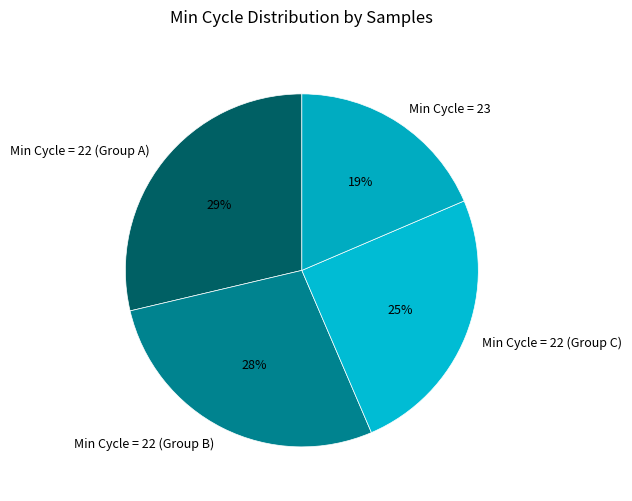

Which slice is the largest?

Min Cycle = 22 (Group A)